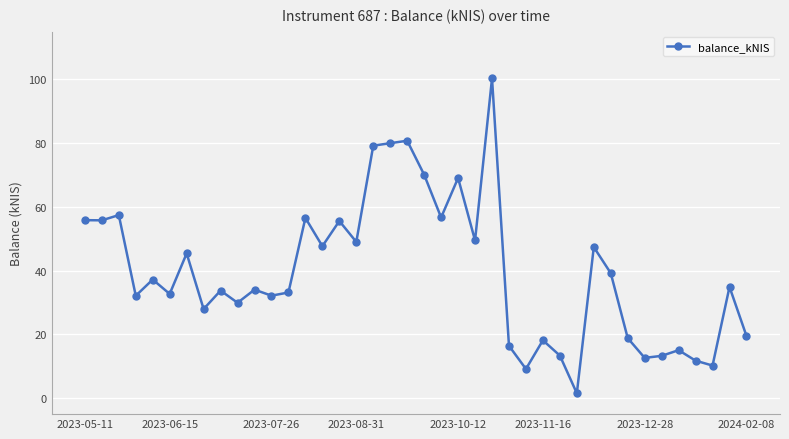

What is the difference between the maximum and minimum values?

98.8